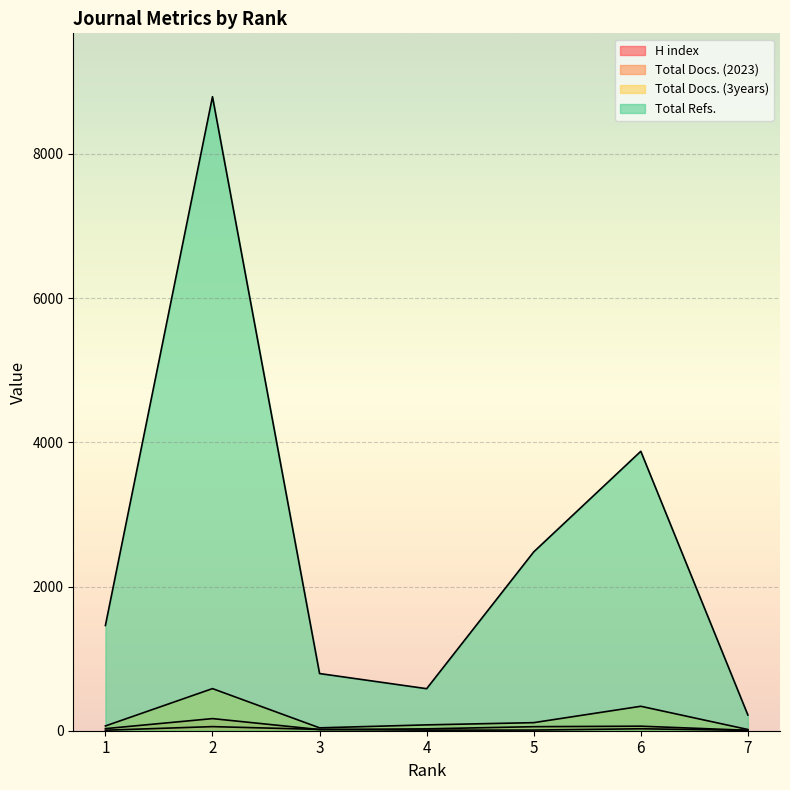

Count the number of categories in the chart.

7